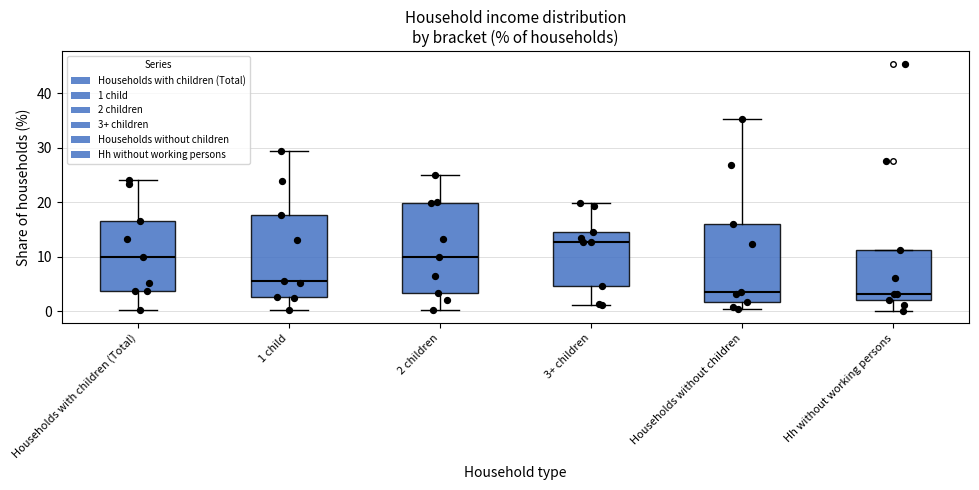

Which box is the tallest, from its lower edge to its upper edge?

2 children